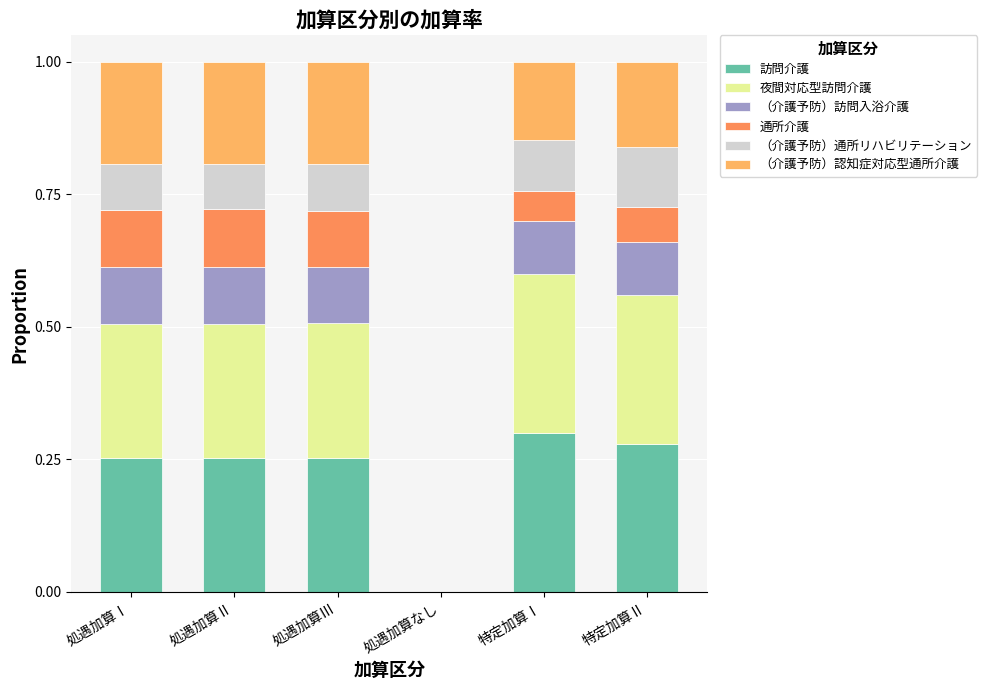

The 訪問介護 series shows 0.3 at 処遇加算Ⅱ. True or false?

True